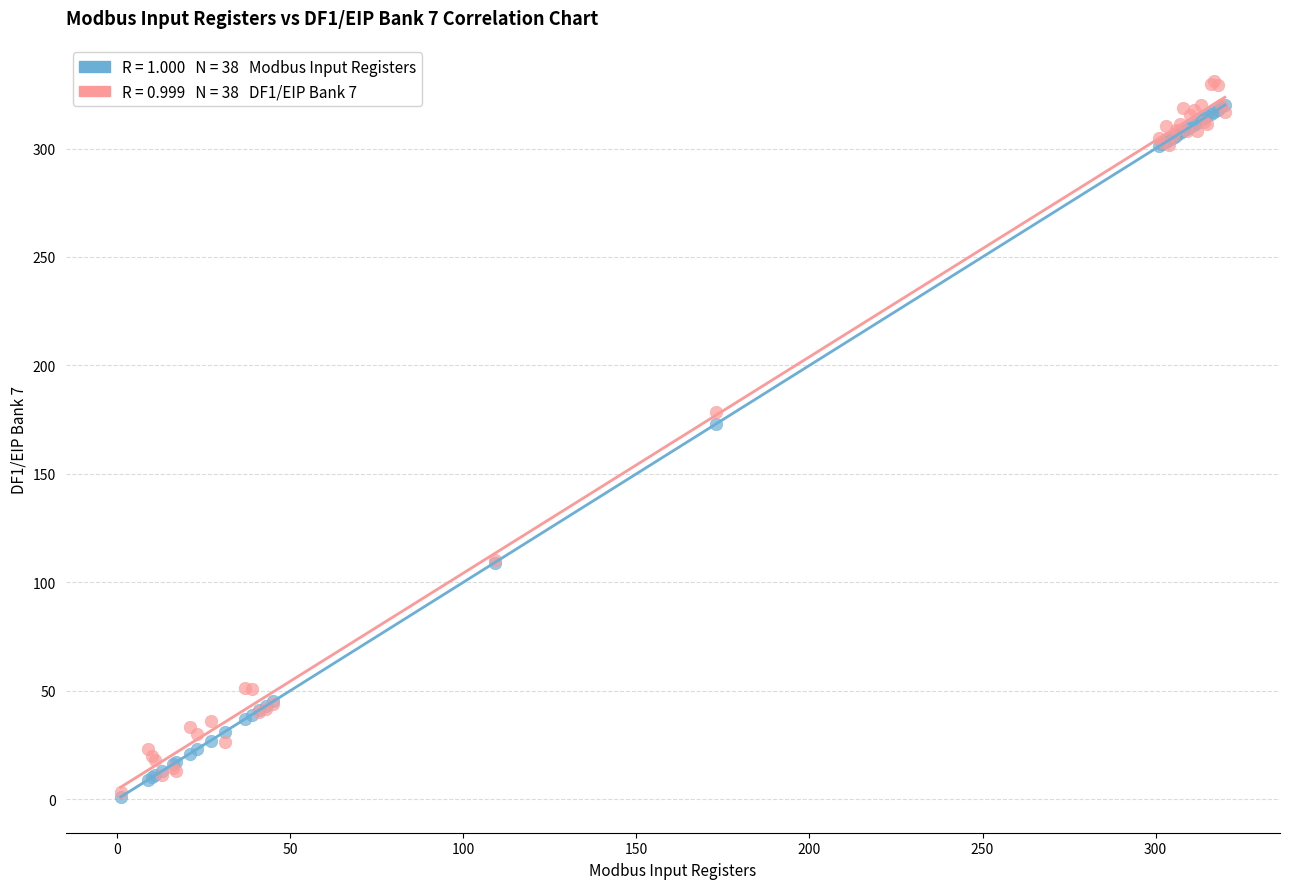

Across all series, what Y value is closest to 166?

173.0